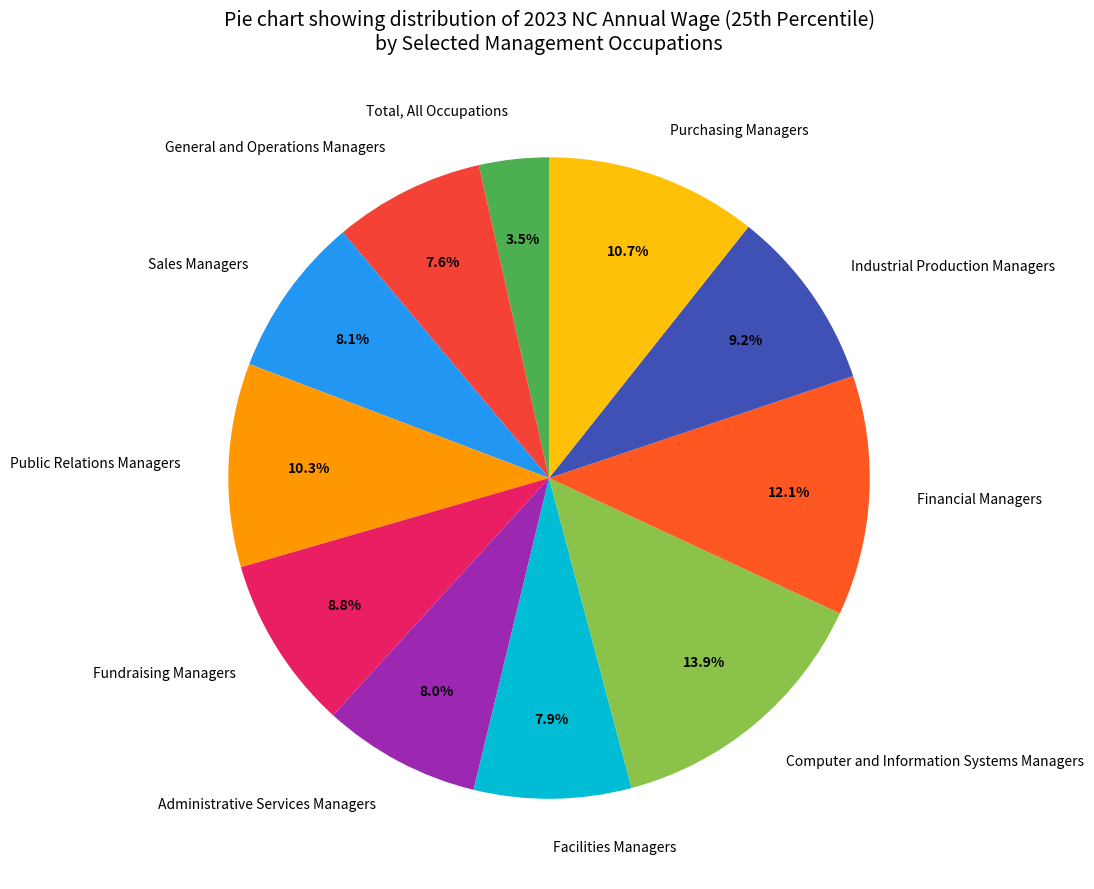

To the nearest percent, what is the combined percentage of Administrative Services Managers and Financial Managers?

20%